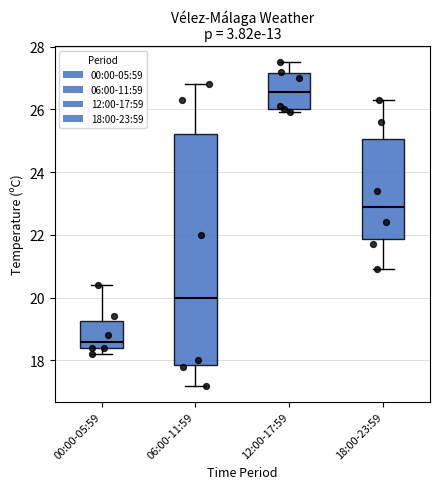

Which box is the tallest, from its lower edge to its upper edge?

06:00-11:59